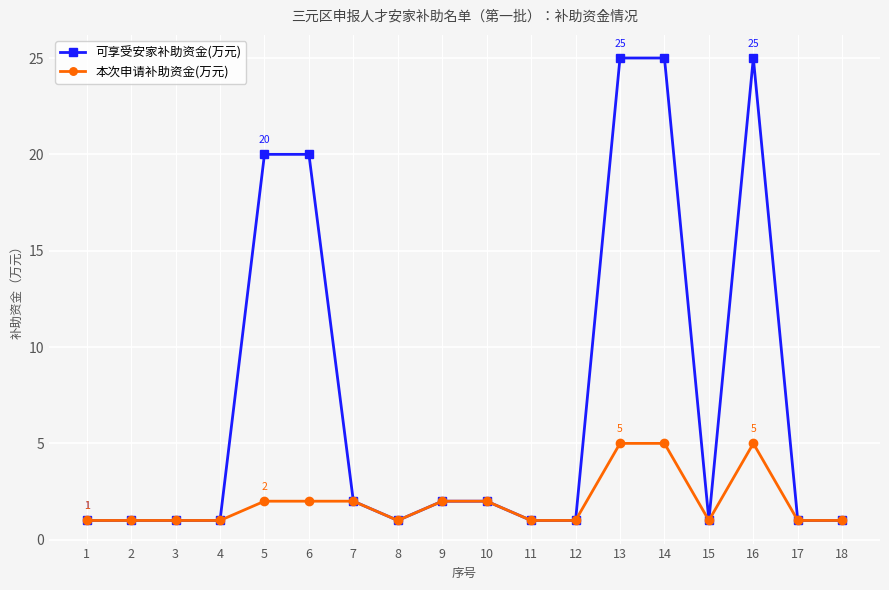

Is it true that 可享受安家补助资金(万元) equals 25 at 16?

True